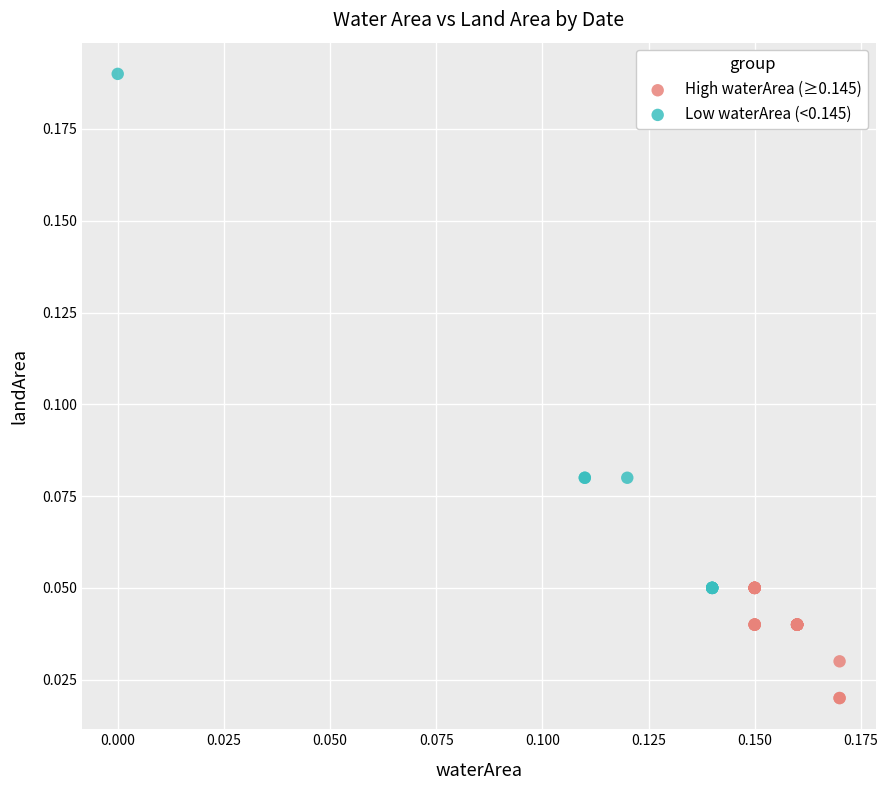

Which series contains the lowest Y value?

High waterArea (≥0.145)